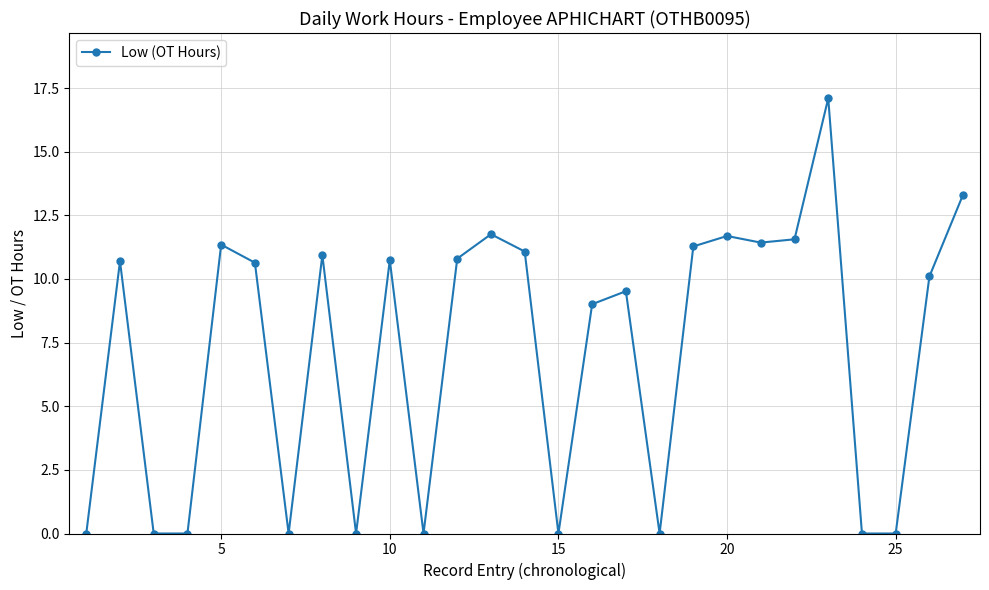

How many categories are shown in the chart?

27